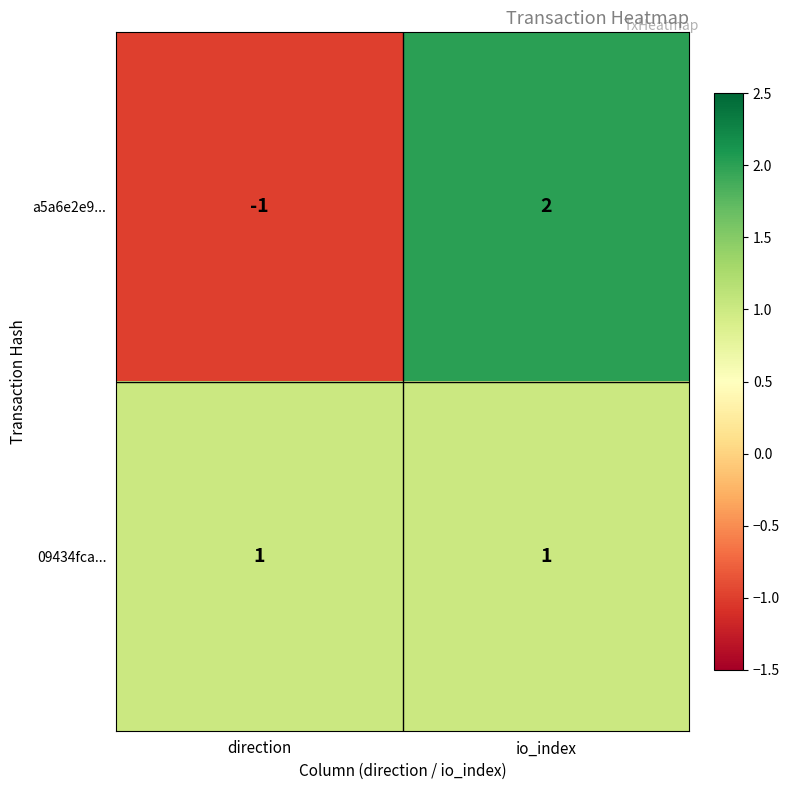

Which series has the largest total across all categories?

09434fca...